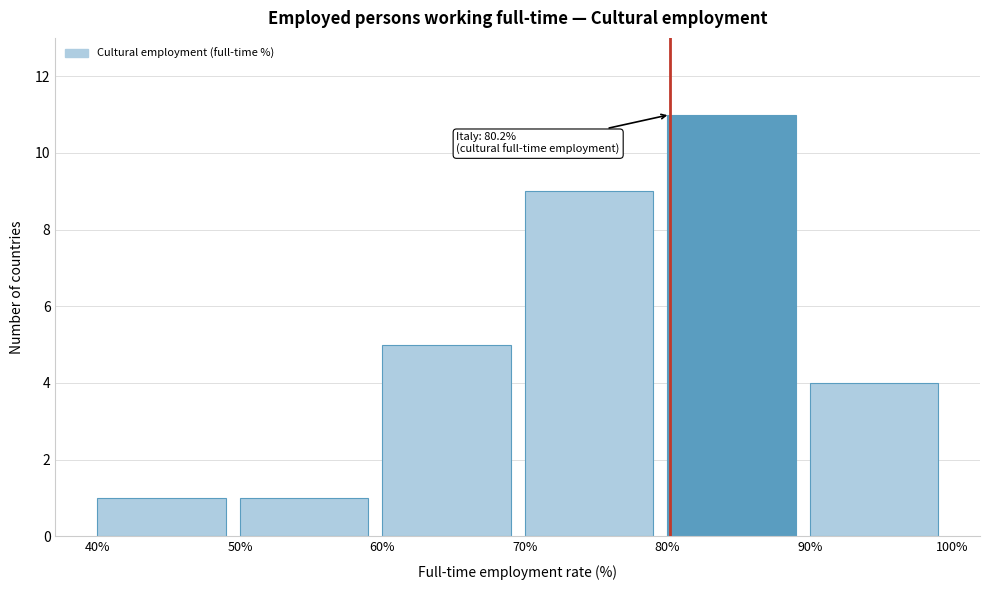

Over which range of the x-axis is the bar tallest?

80% to 90%